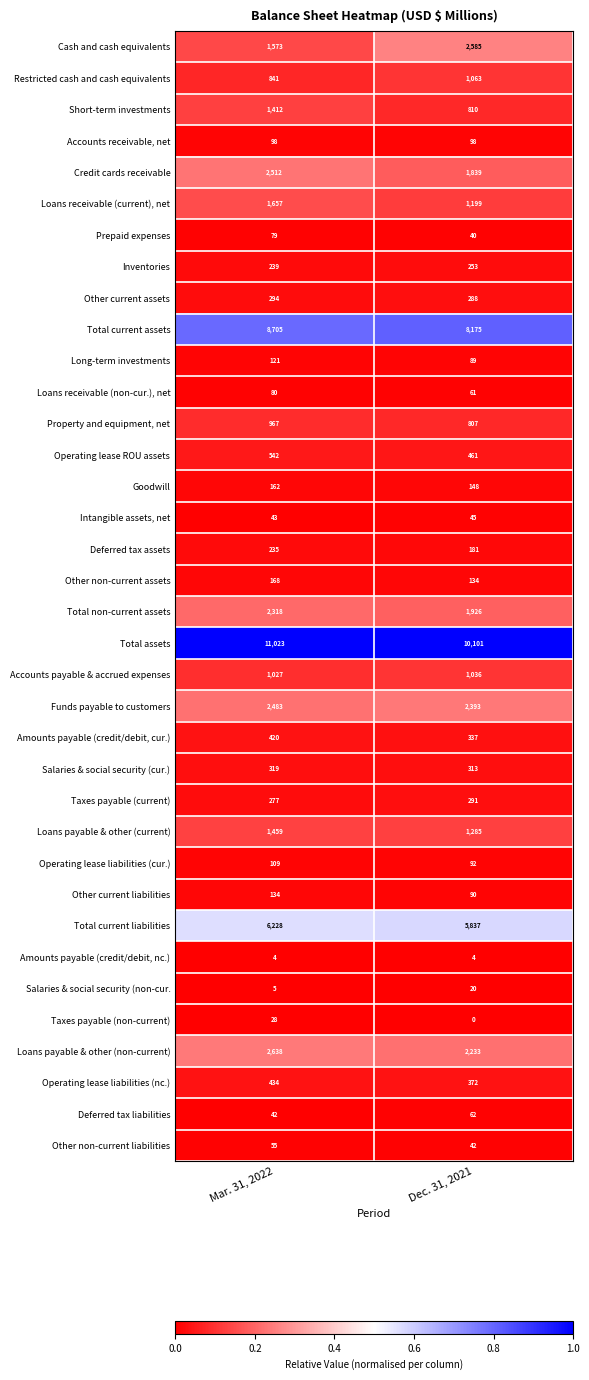

What is the total value across all series at Dec. 31, 2021?

44710